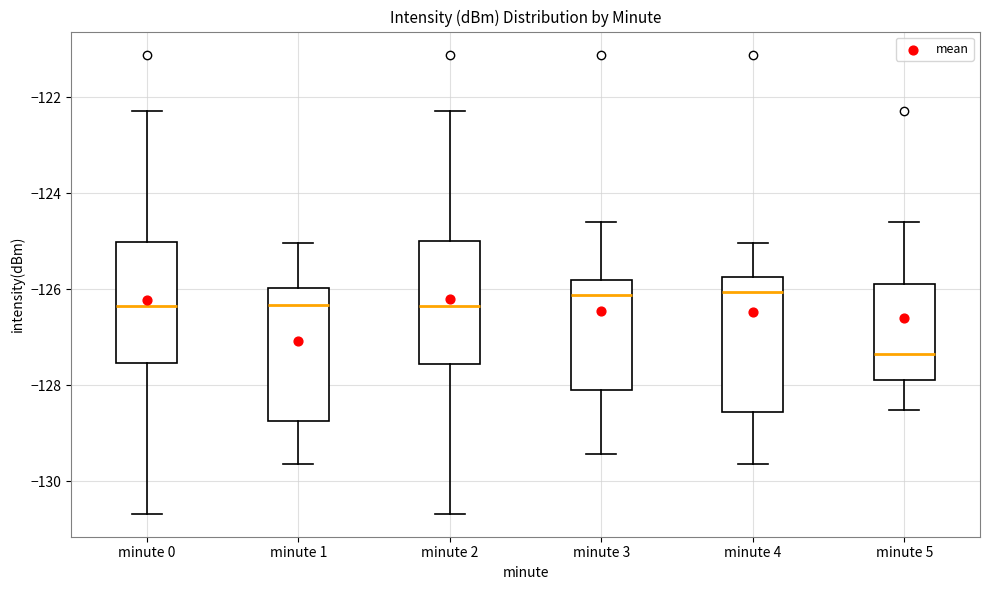

Reading left to right, read every box against the y-axis: the position of its median line, the range the box covers, and the ends of its whiskers. The values are not printed on the chart, so give them approximately, as read against the axis.

minute 0: median -126.4, box -127.6 to -125.0, whiskers -130.6 to -122.2
minute 1: median -126.4, box -128.8 to -126.0, whiskers -129.6 to -125.0
minute 2: median -126.4, box -127.6 to -125.0, whiskers -130.6 to -122.2
minute 3: median -126.2, box -128.0 to -125.8, whiskers -129.4 to -124.6
minute 4: median -126.0, box -128.6 to -125.8, whiskers -129.6 to -125.0
minute 5: median -127.4, box -127.8 to -125.8, whiskers -128.6 to -124.6